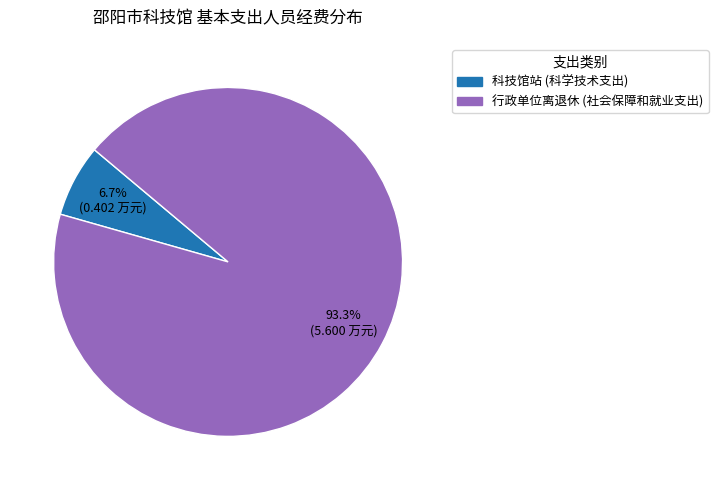

To the nearest percent, what portion does 行政单位离退休 (社会保障和就业支出) represent?

93%